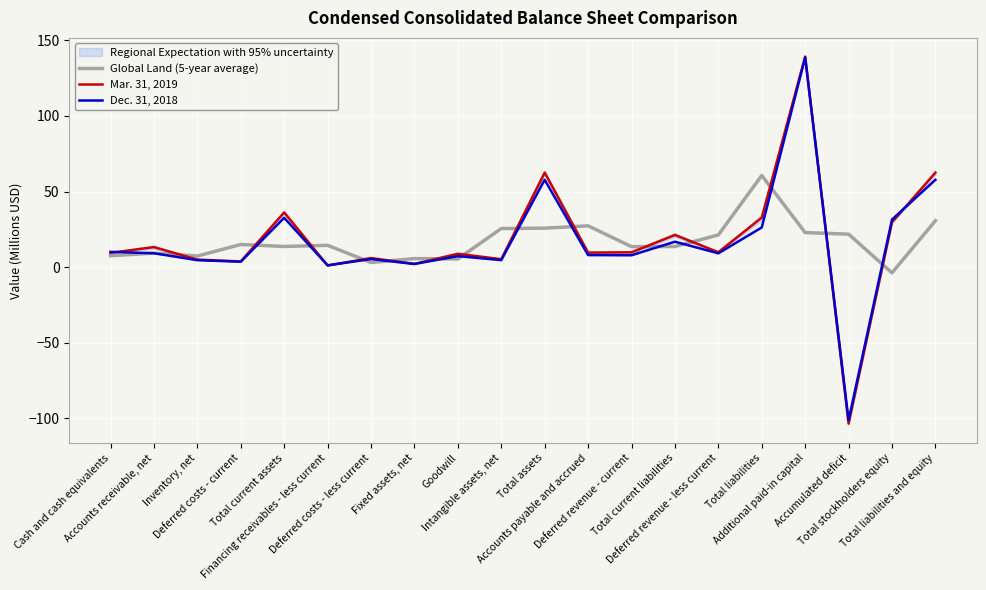

What is the total value across all series at Deferred costs - less current?

14.6